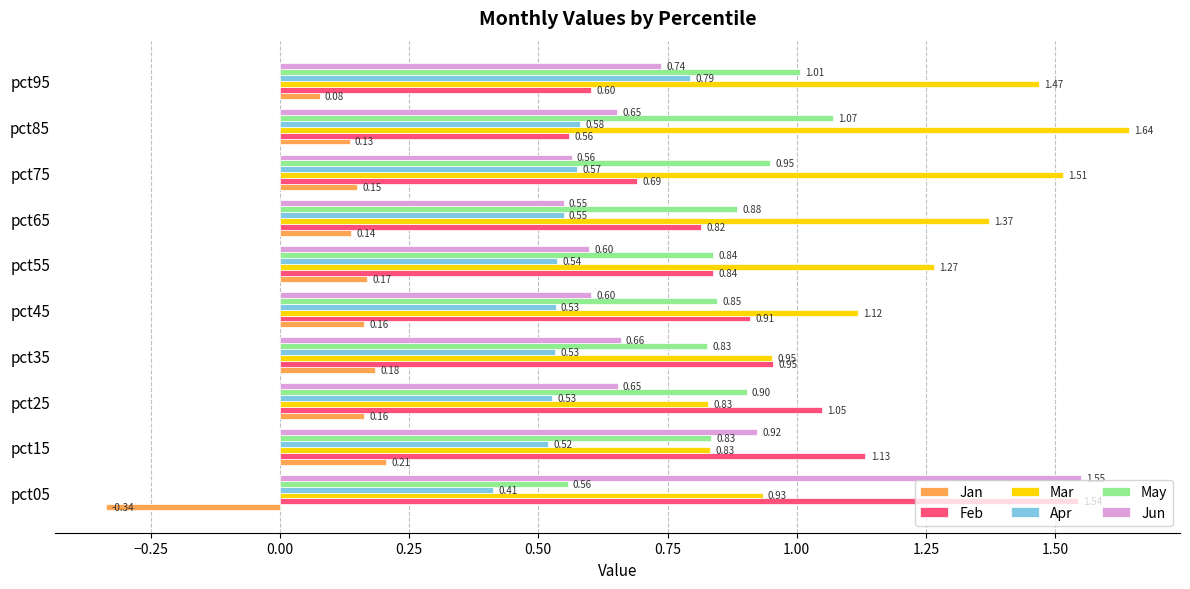

Between pct25 and pct65, which series saw the biggest shift?

Mar